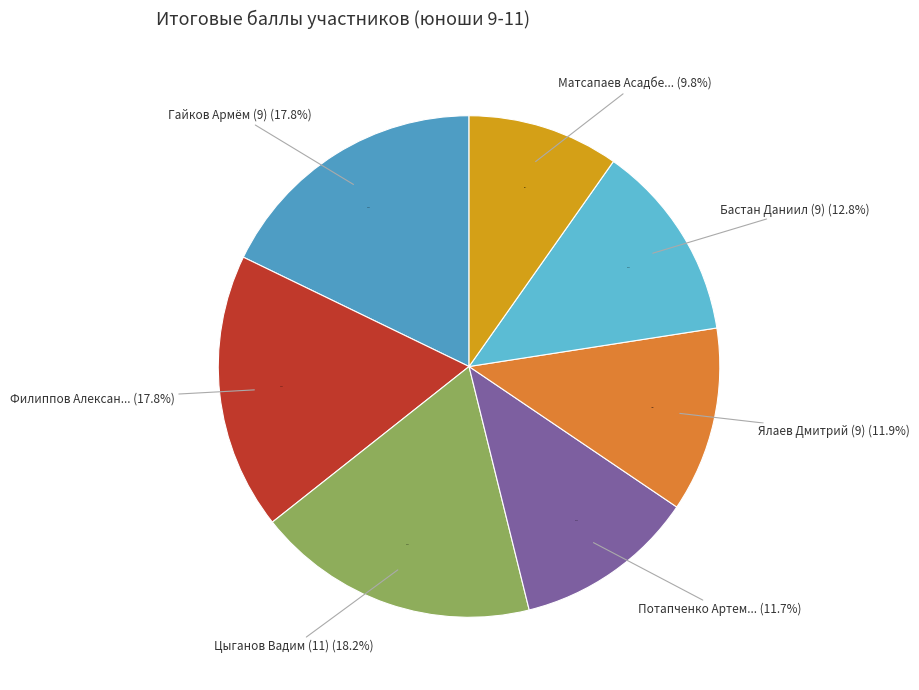

Which category has the smallest portion of the pie?

Матсапаев Асадбек (9)